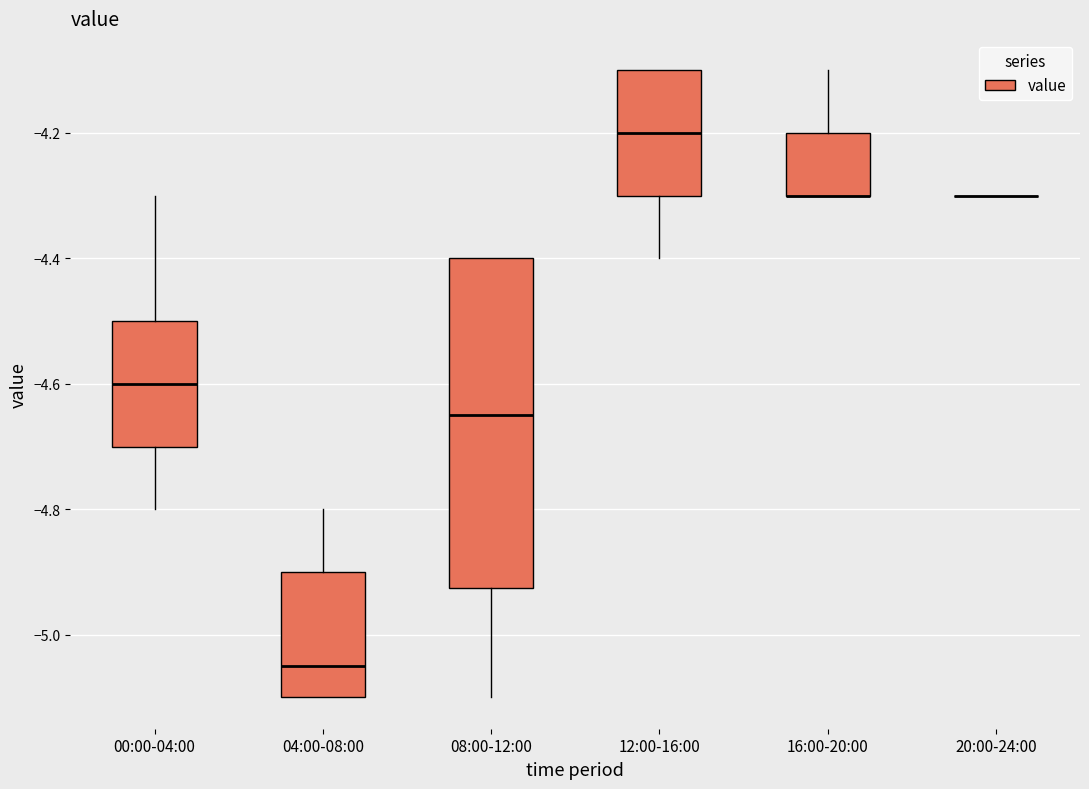

Which box is the tallest, from its lower edge to its upper edge?

08:00-12:00